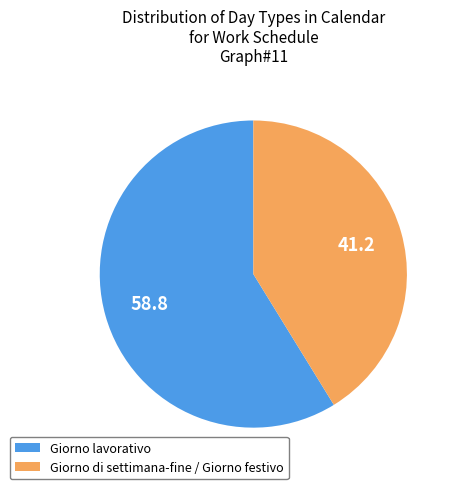

Is it true that Giorno lavorativo is 52% of the pie?

False